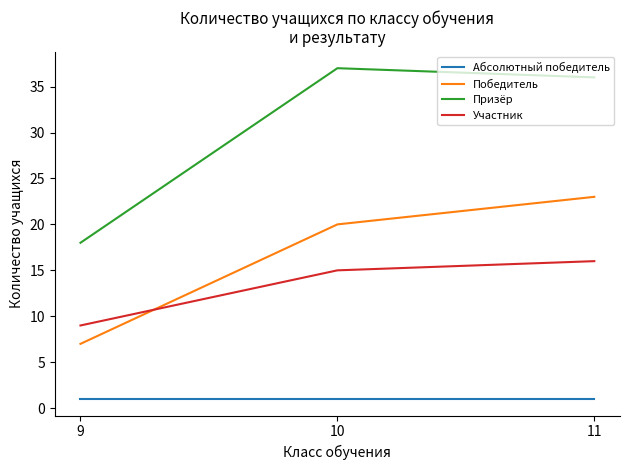

The value of Призёр at 9 is 18. True or false?

True